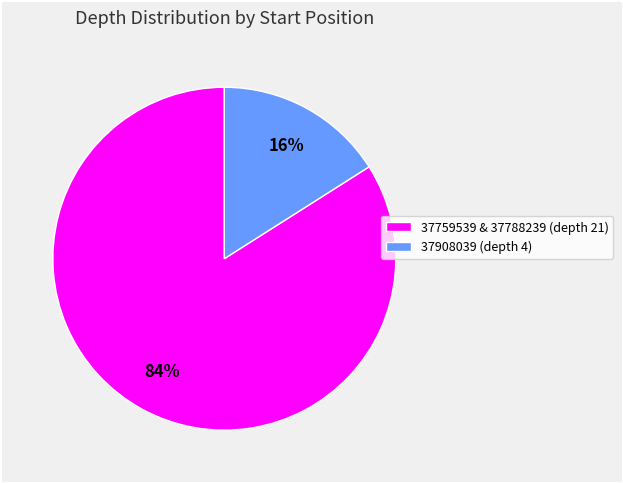

What percentage is the 37908039 (depth 4) slice, to the nearest percent?

16%